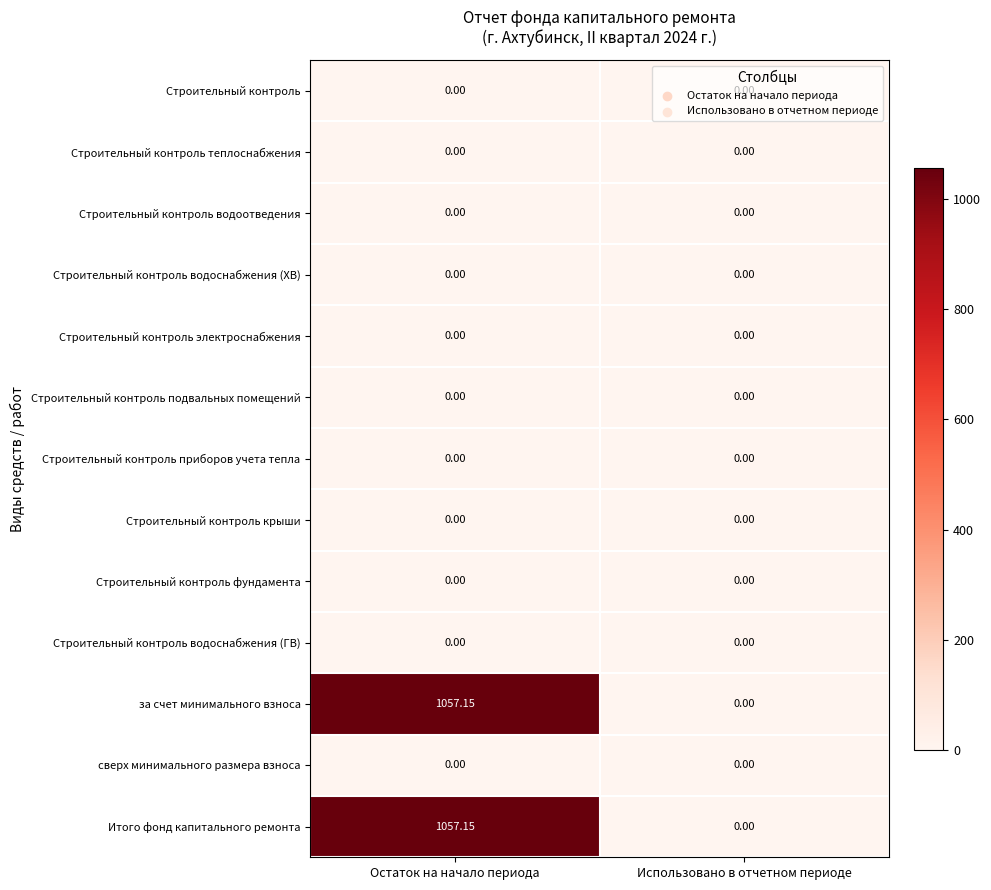

How many categories are shown in the chart?

2